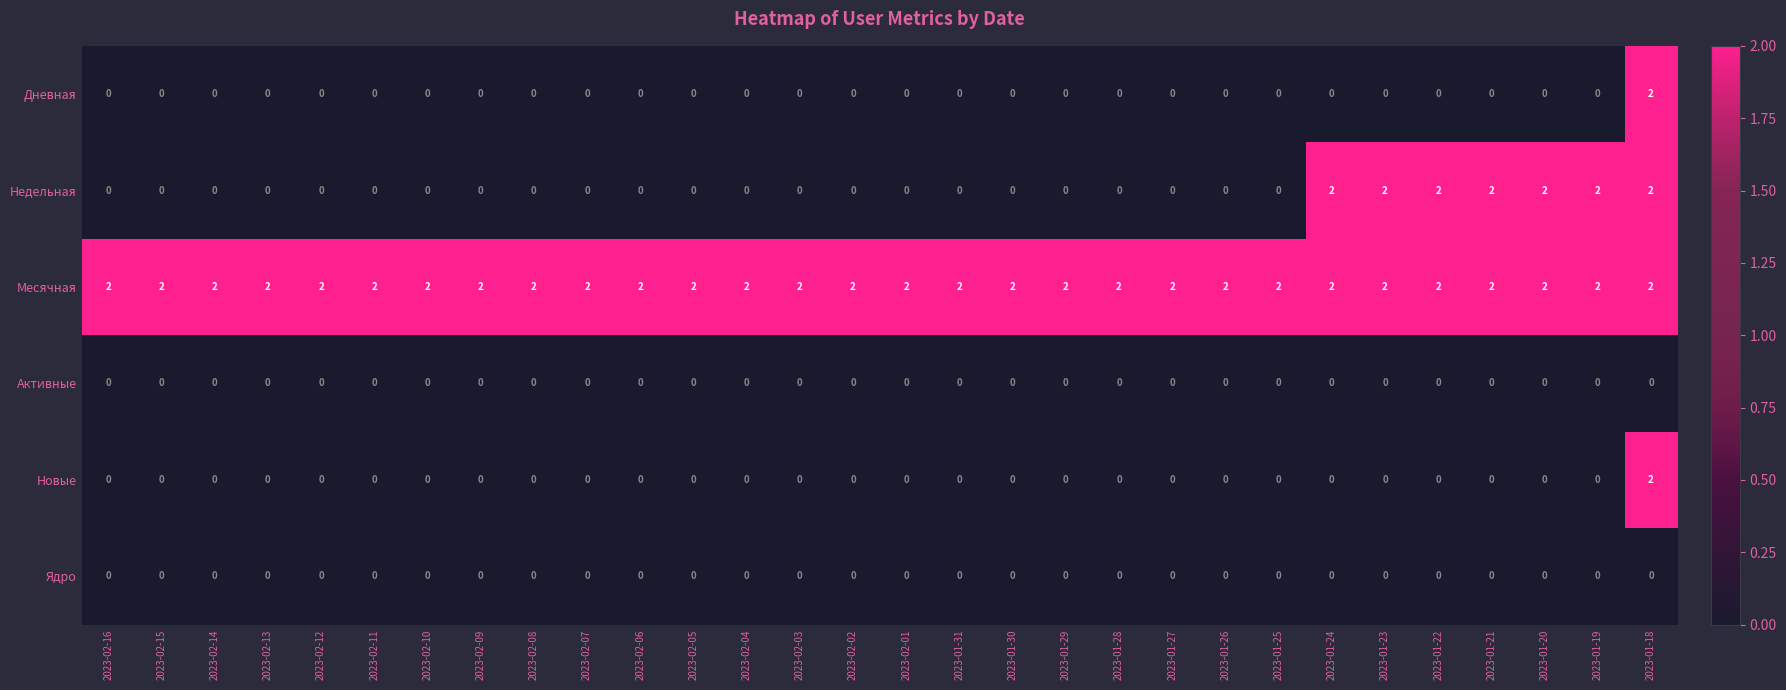

How many Дневная values are between 0 and 1?

29